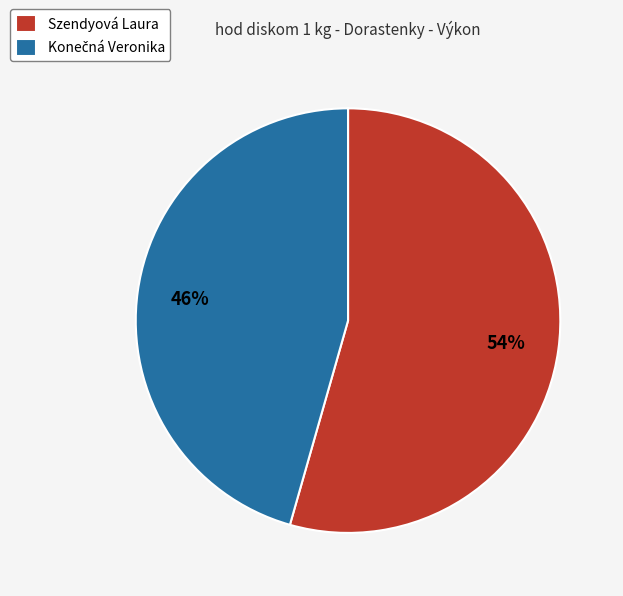

To the nearest percent, what is the average slice percentage?

50%